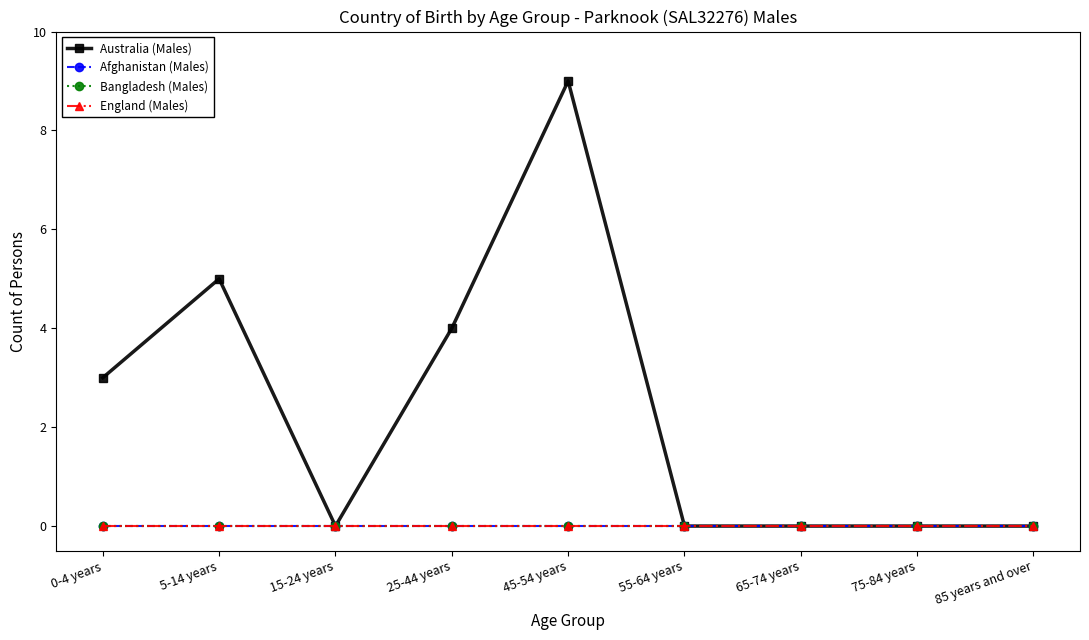

Rank the series at 85 years and over from highest to lowest value.

Australia (Males), Afghanistan (Males), Bangladesh (Males), England (Males)